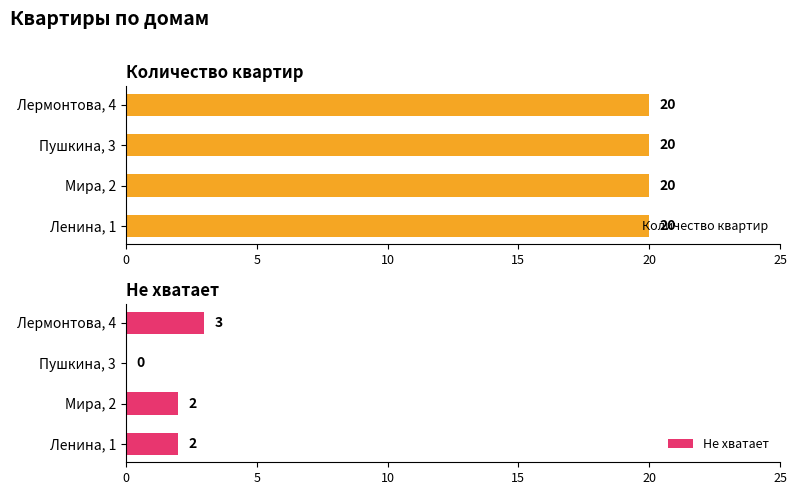

What is the sum of all Не хватает values?

7